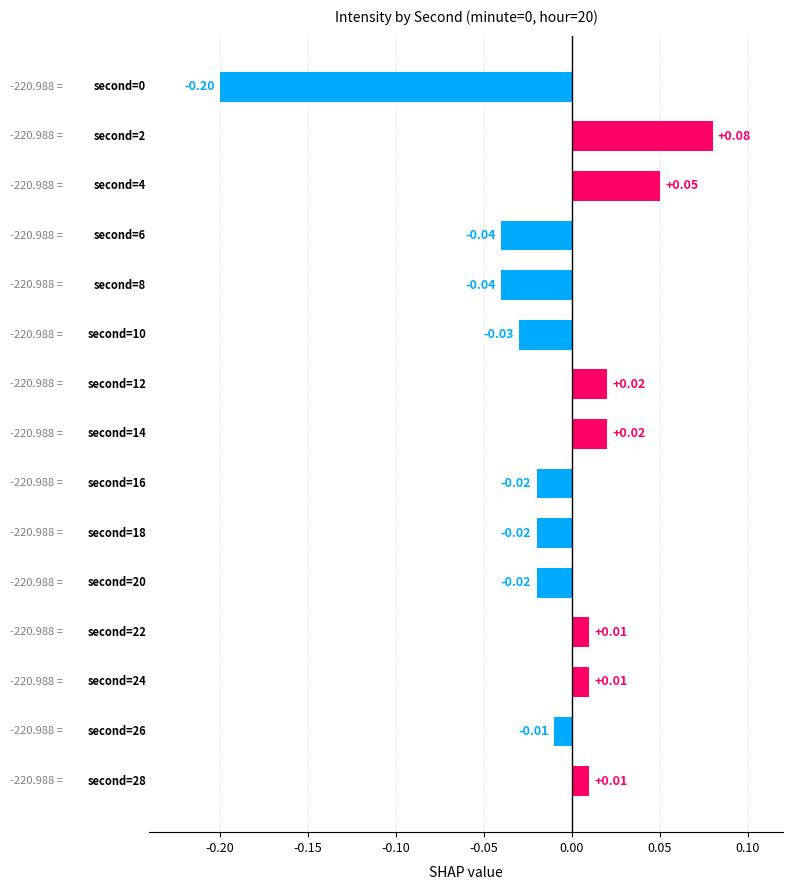

What is the difference between the maximum and minimum values?

0.3